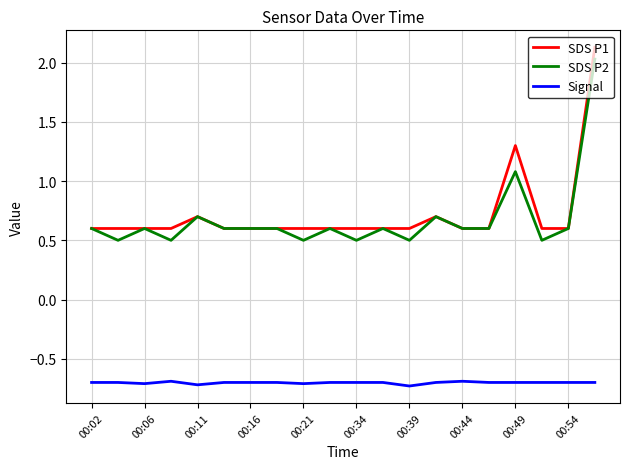

True or false: SDS P2 and Signal intersect in this chart.

False